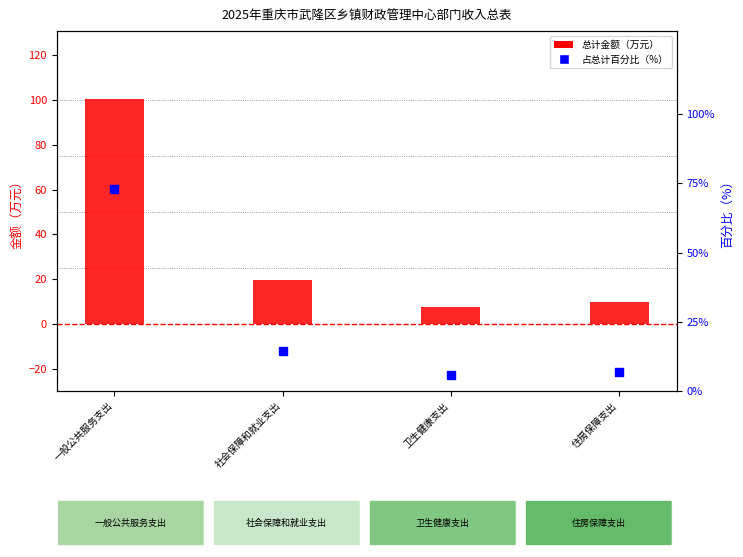

Is the value of 百分比（%） at 住房保障支出 greater than the value of 总计（万元） at 社会保障和就业支出?

No